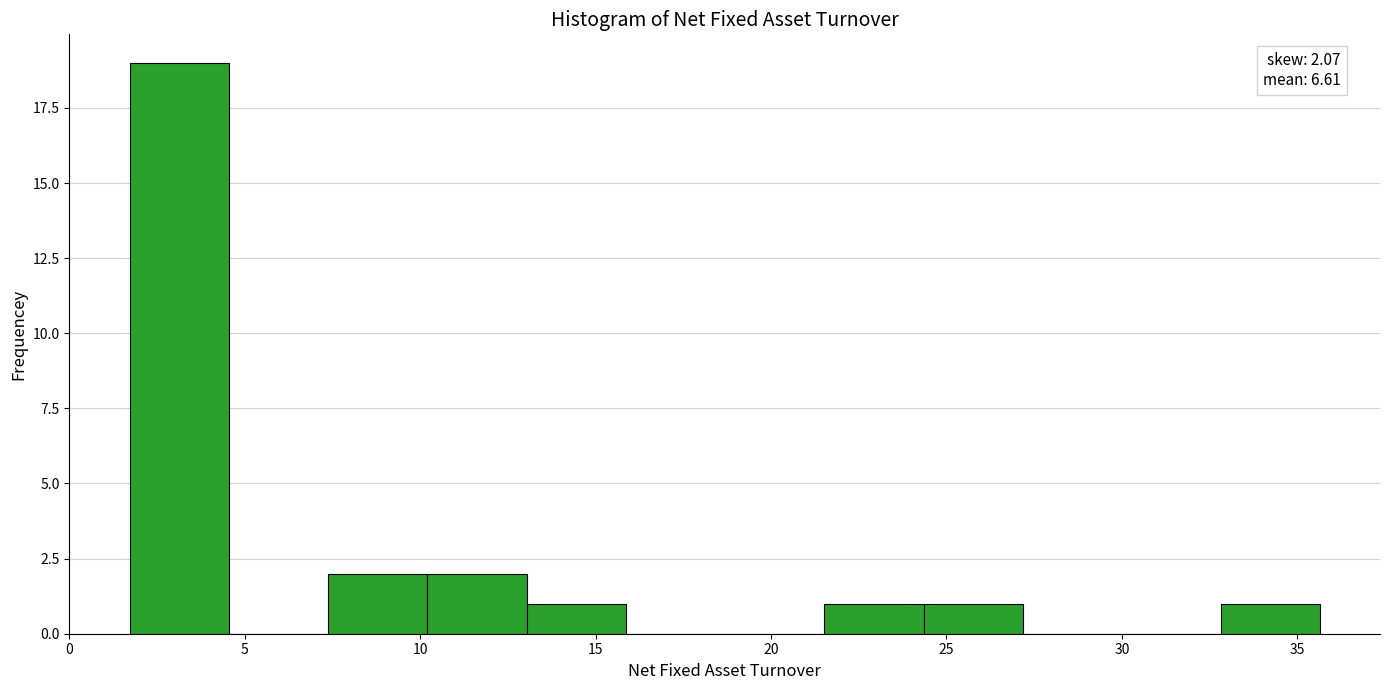

Which range on the x-axis has the tallest bar?

1.5 to 4.5